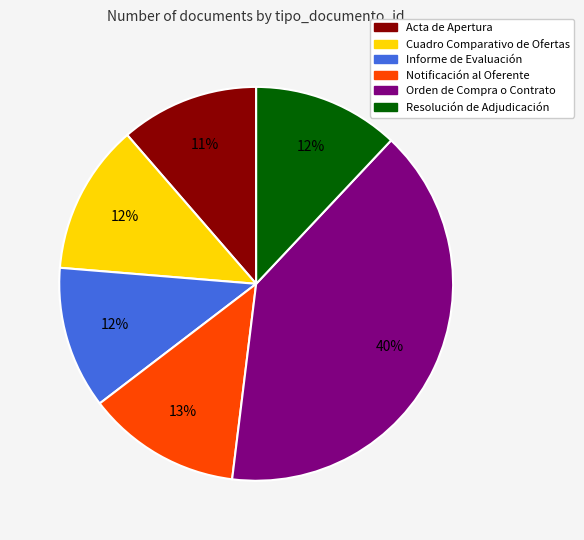

Is it true that Informe de Evaluación is 5% of the pie?

False